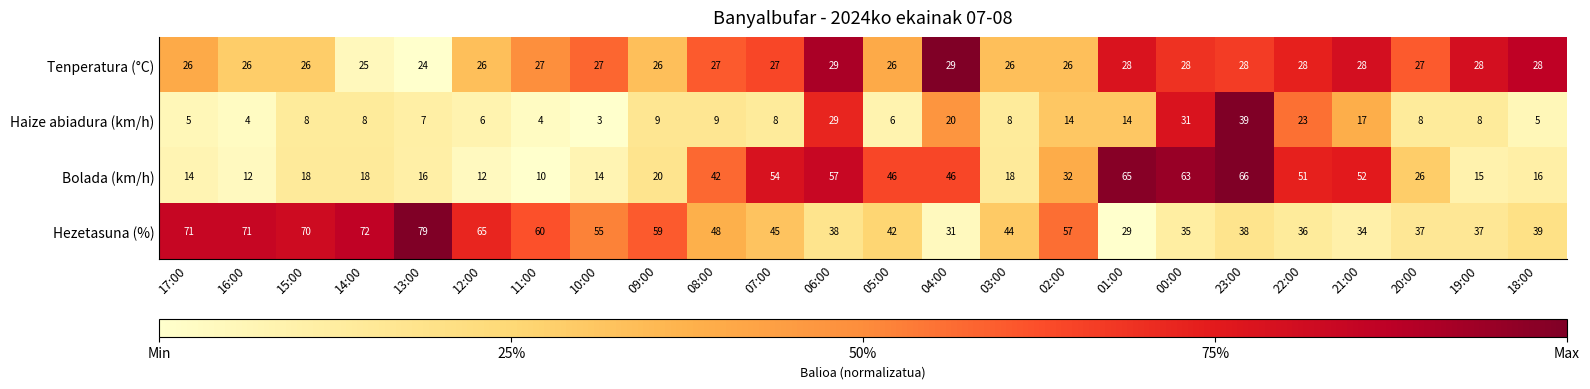

The Tenperatura (°C) series shows 34 at 13:00. True or false?

False